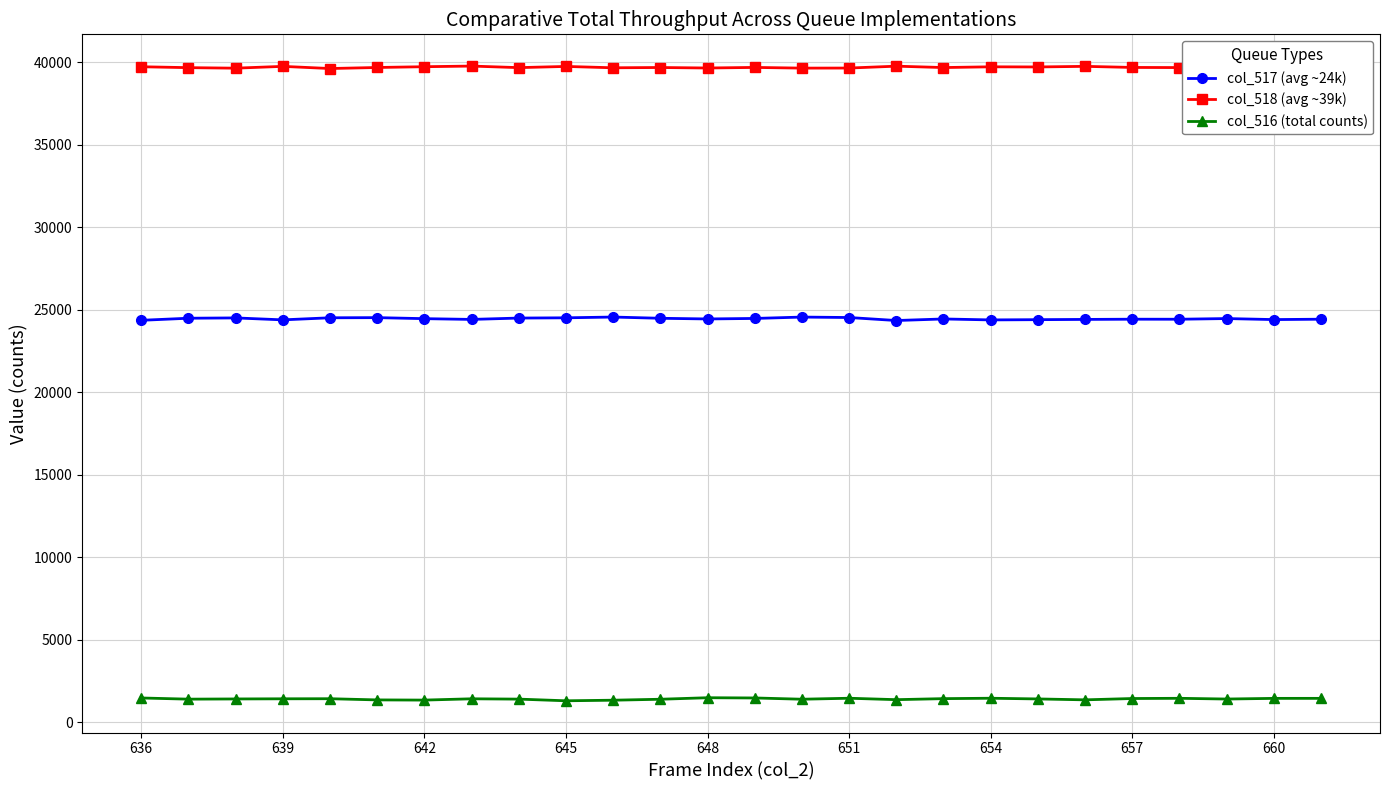

True or false: col_516 (total counts) has more than 0 points higher than both neighbors.

True